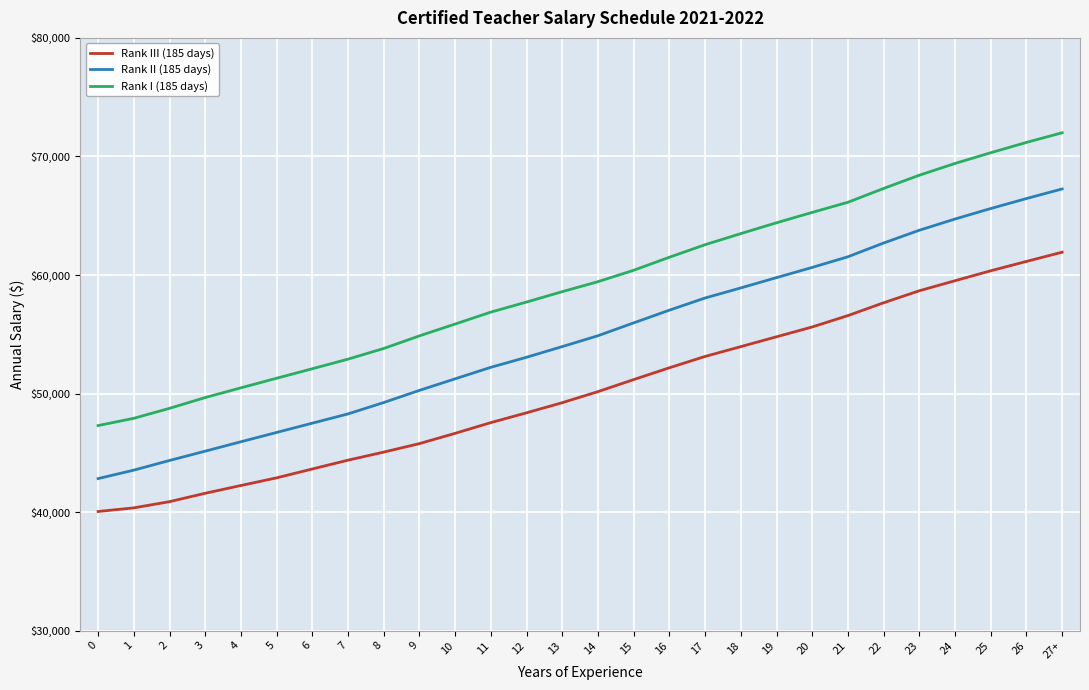

Which category has the highest value across all series?

27+